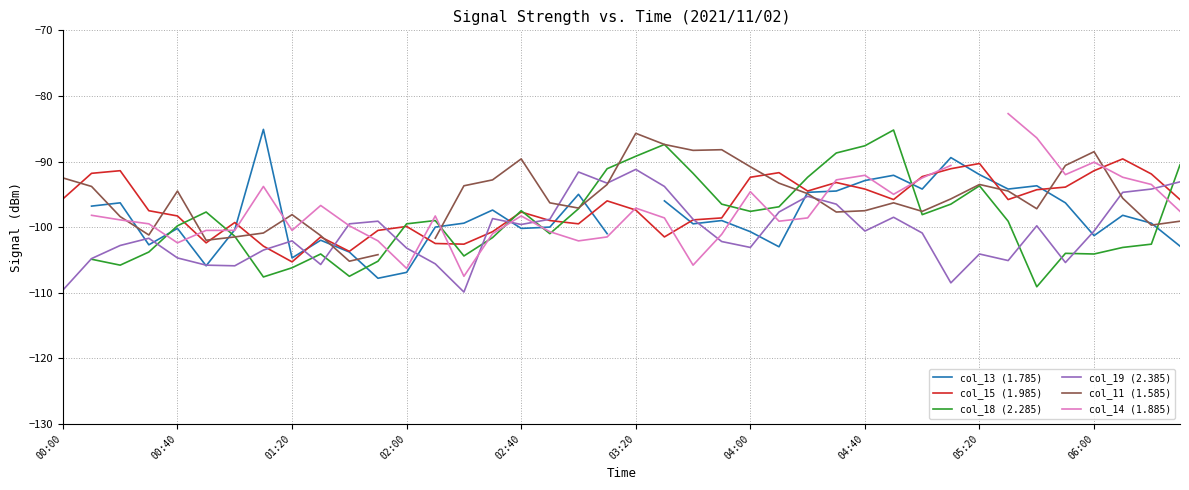

How many lines are shown in the chart?

6